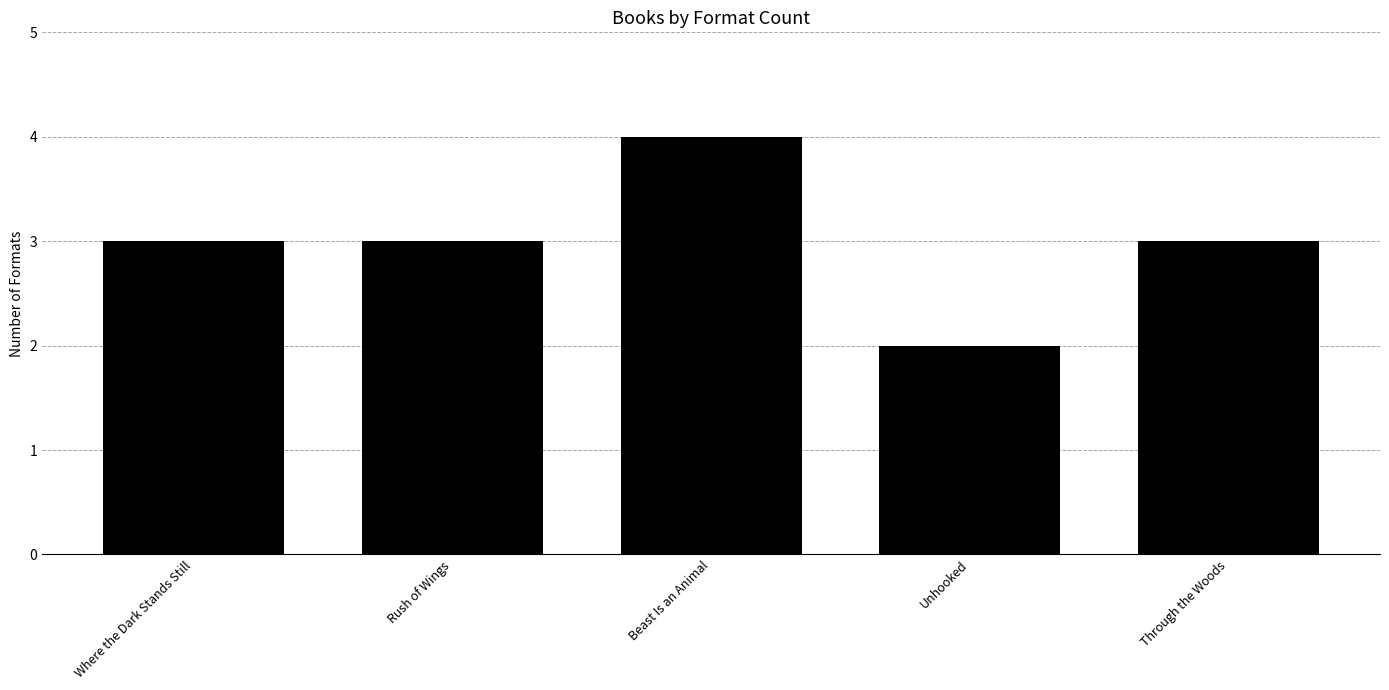

Does the chart contain any negative values?

No